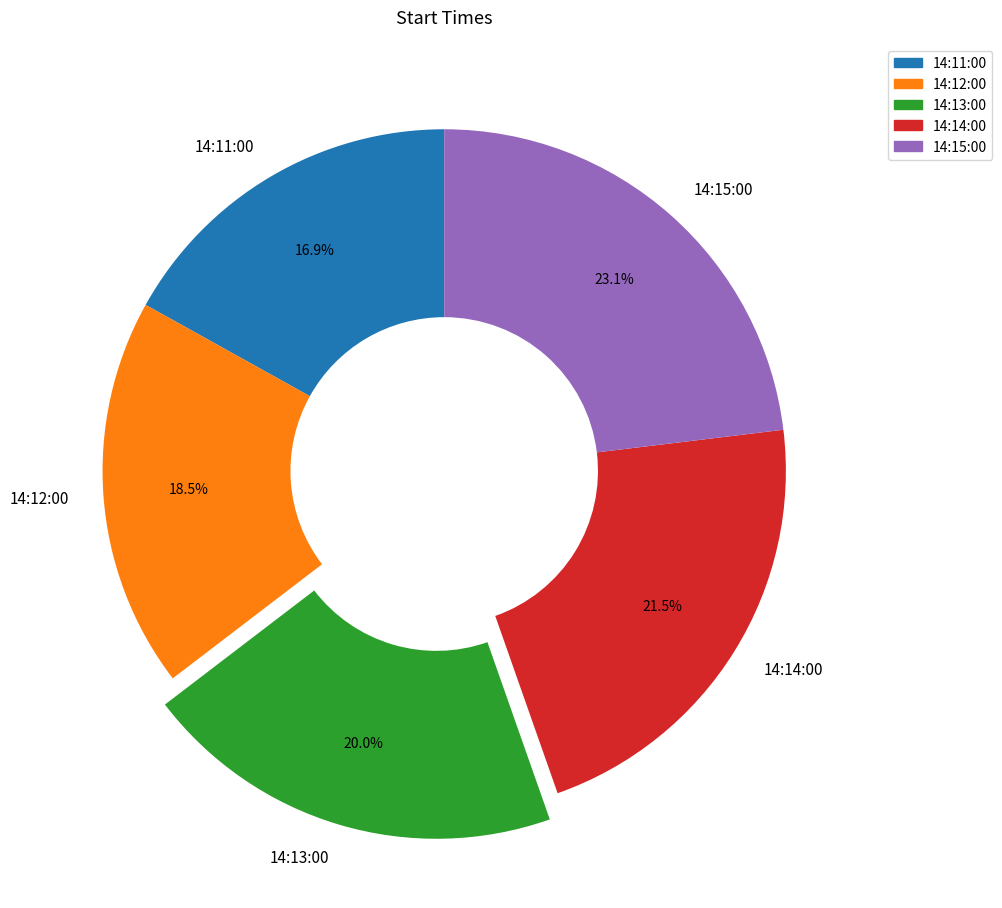

To the nearest percent, what portion does 14:13:00 represent?

20%